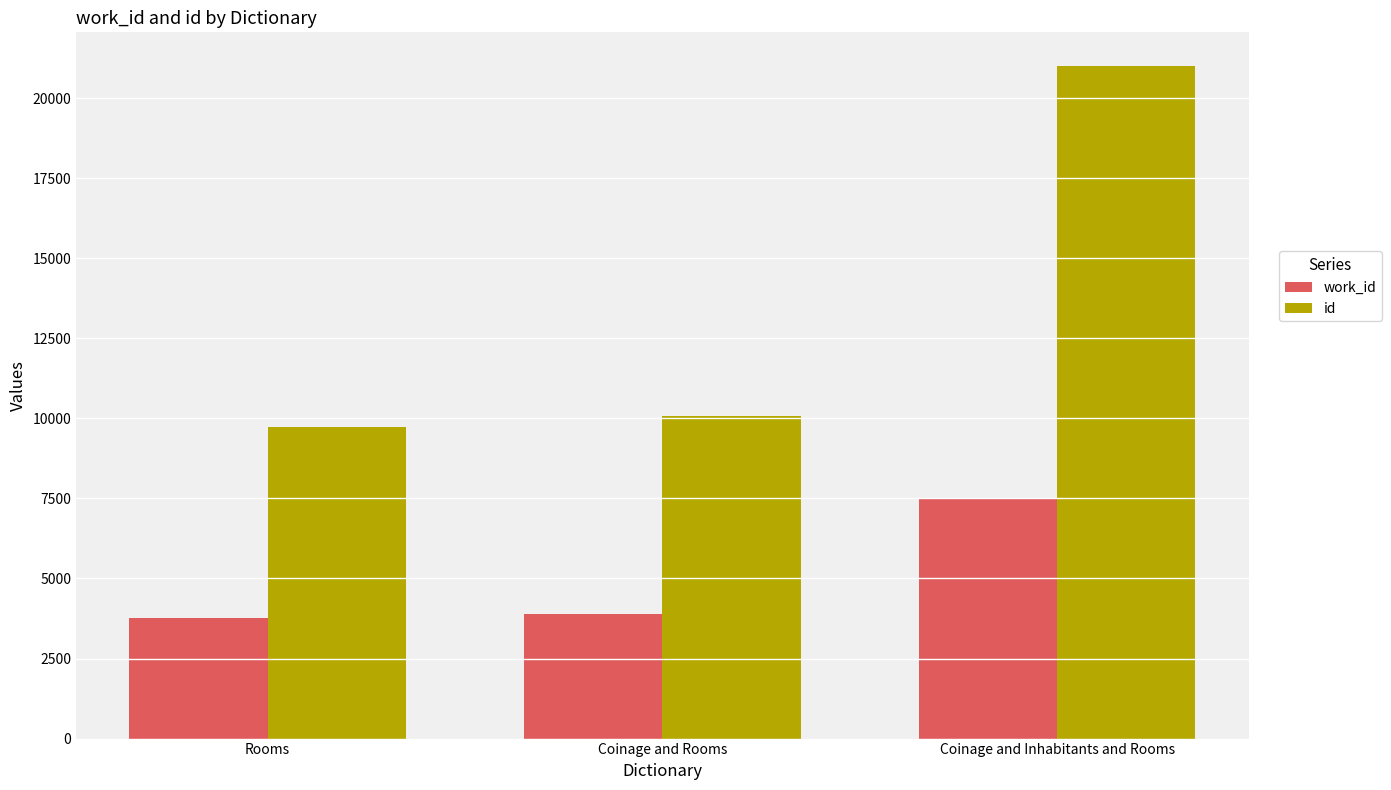

Rank the series by their average value, from highest to lowest.

id, work_id